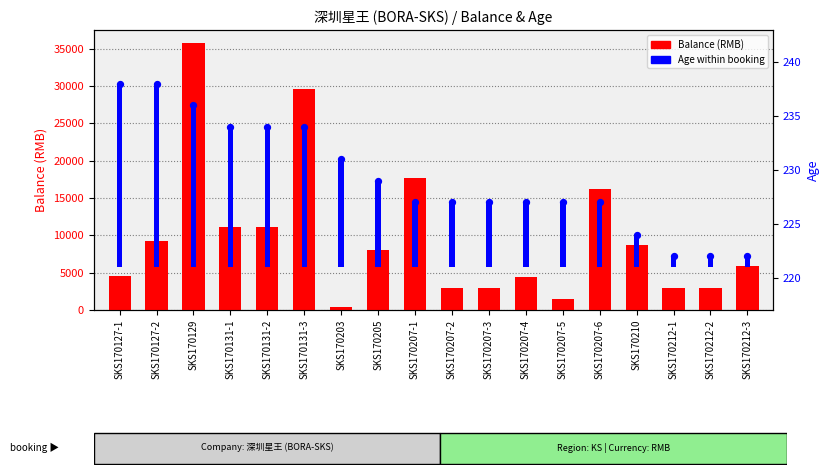

At which category is the sum across all series the highest?

SKS170129